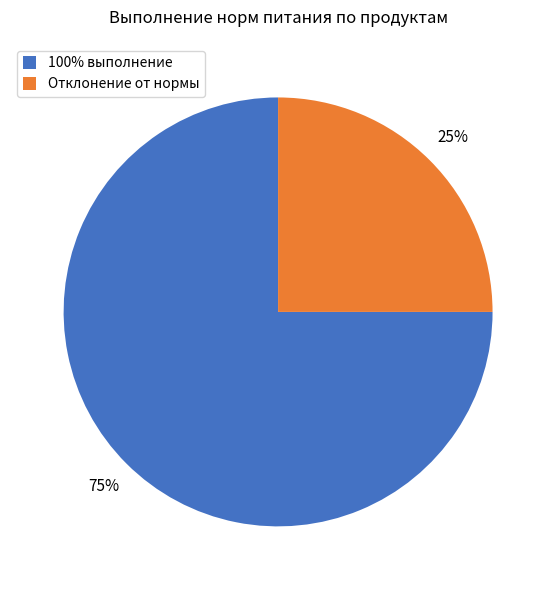

Rank the categories by value from highest to lowest.

100% выполнение, Отклонение от нормы